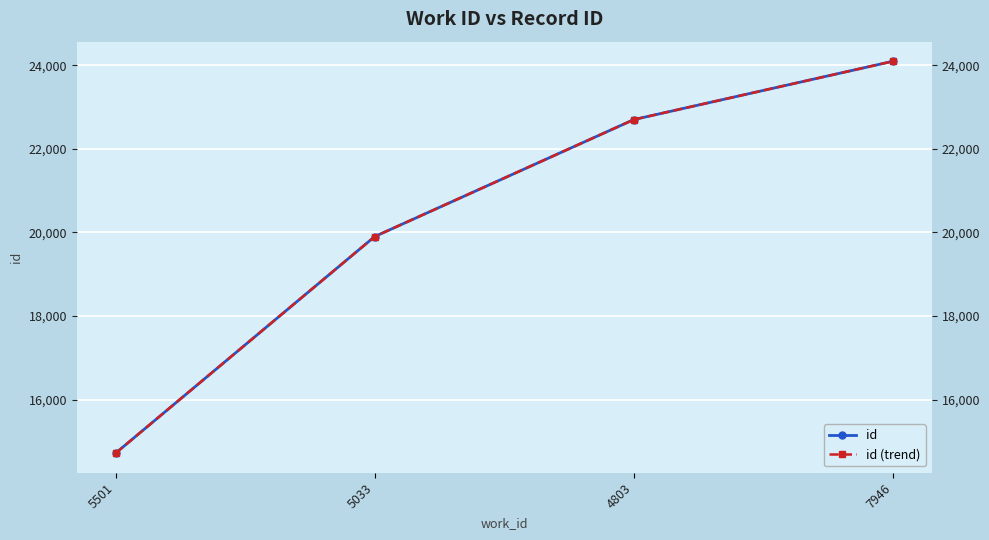

List the series in order of their peak value, lowest first.

id, id (trend)